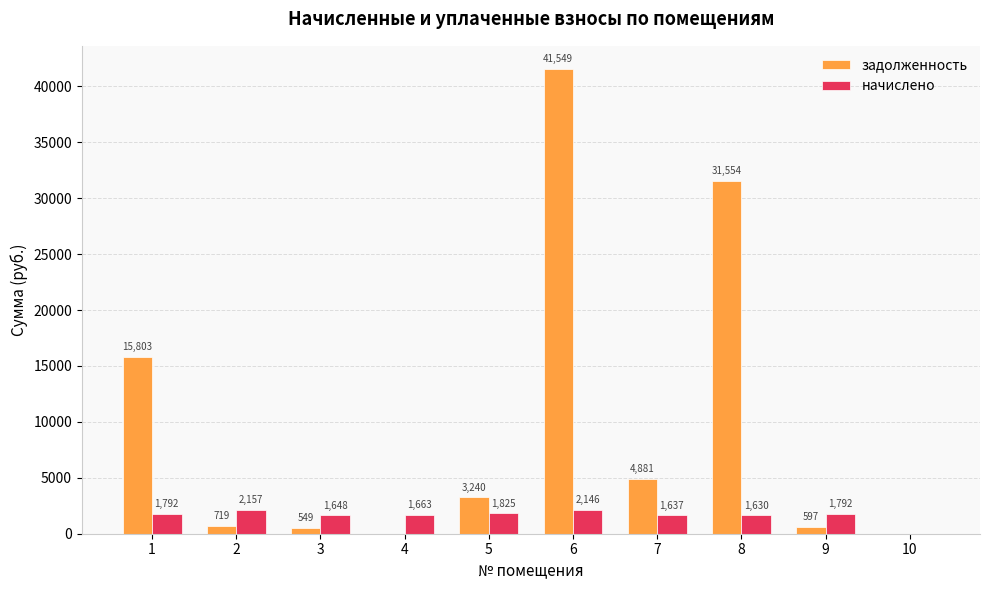

At which label does задолженность first exceed 3240?

1